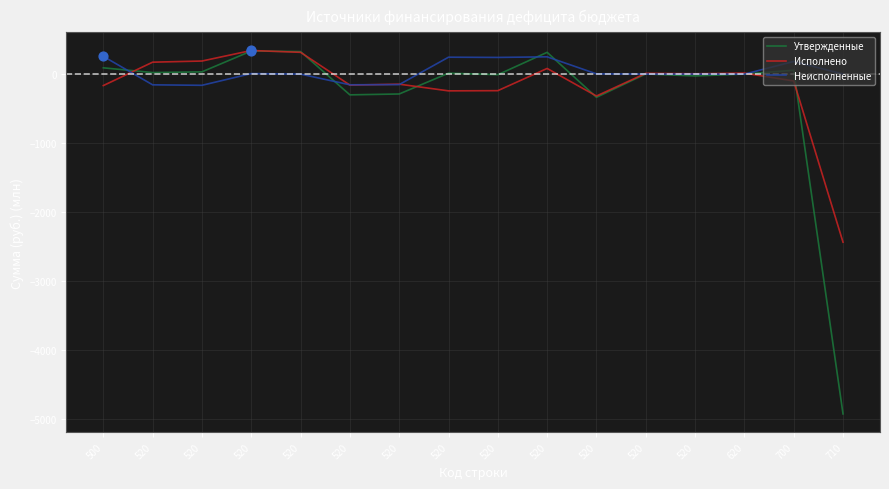

What are all the series names shown in the legend?

Утвержденные, Исполнено, Неисполненные